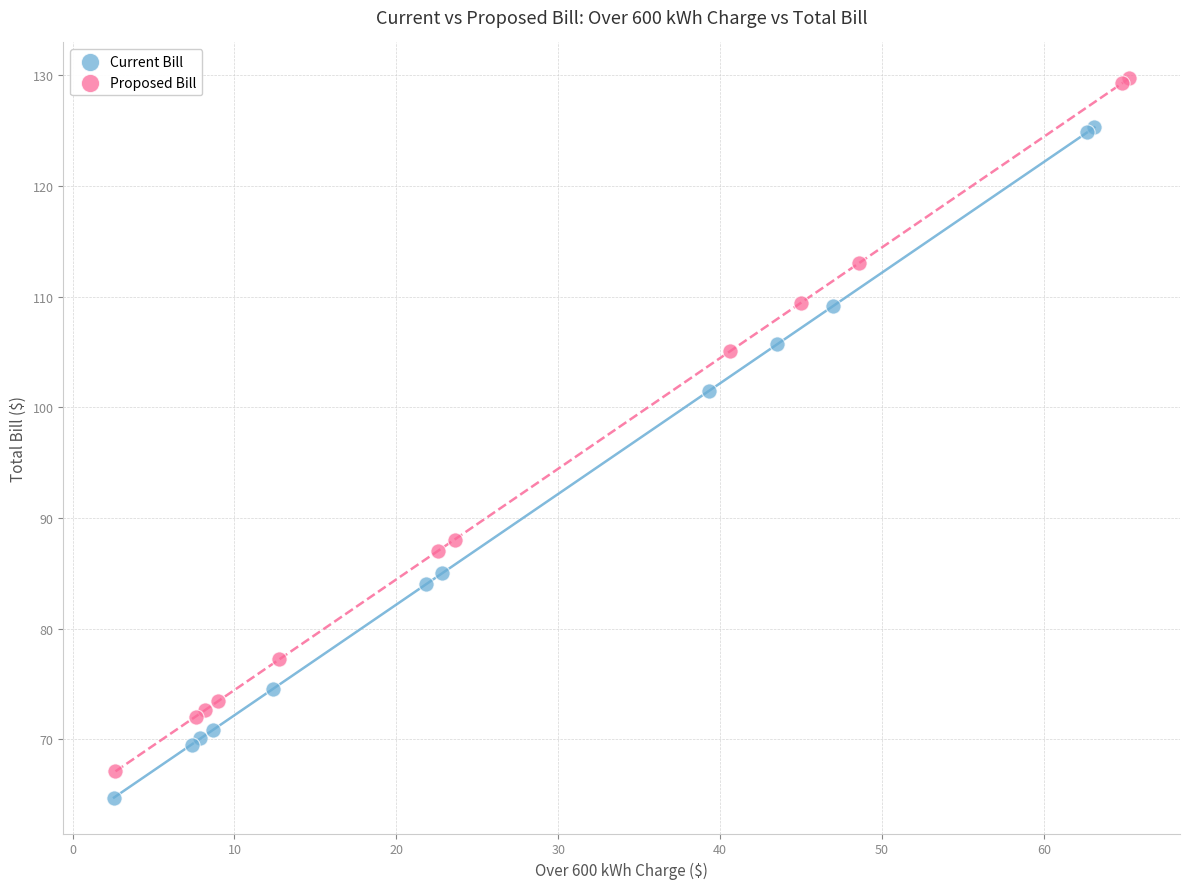

What are all the series names shown in the legend?

Current Bill, Proposed Bill